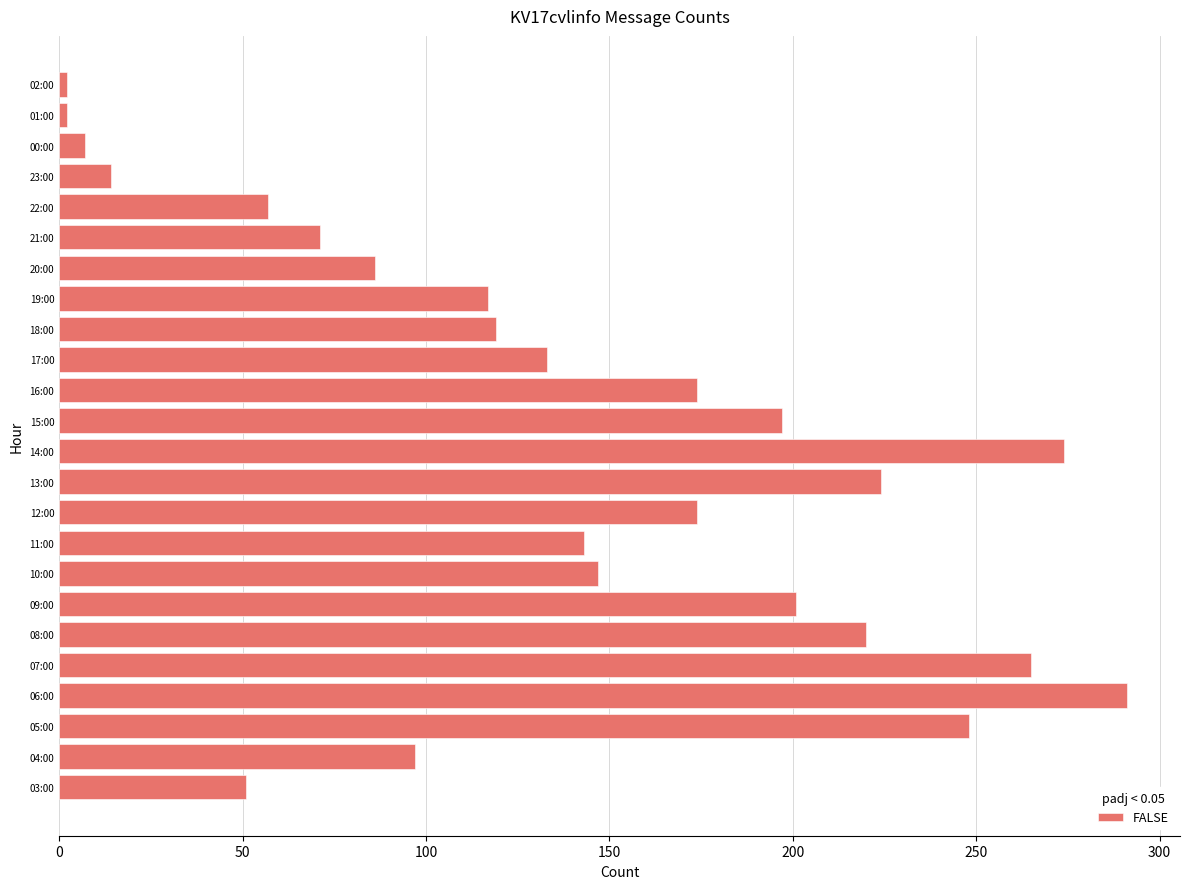

What is the greatest value displayed?

291